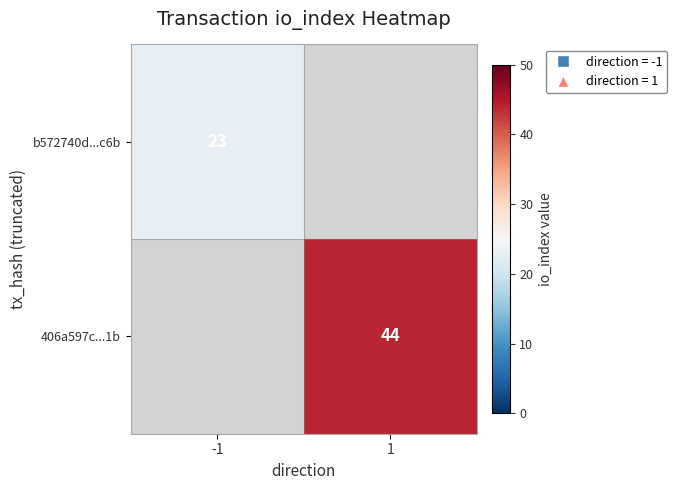

Is it true that b572740d...c6b equals 23 at -1?

True